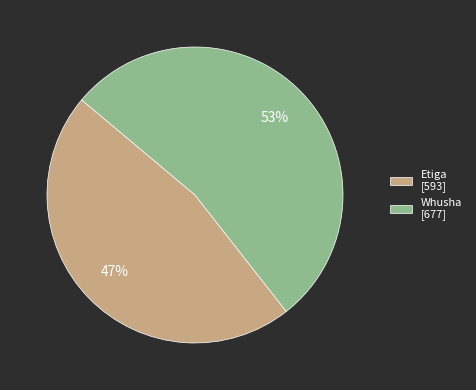

How many segments does this pie chart have?

2